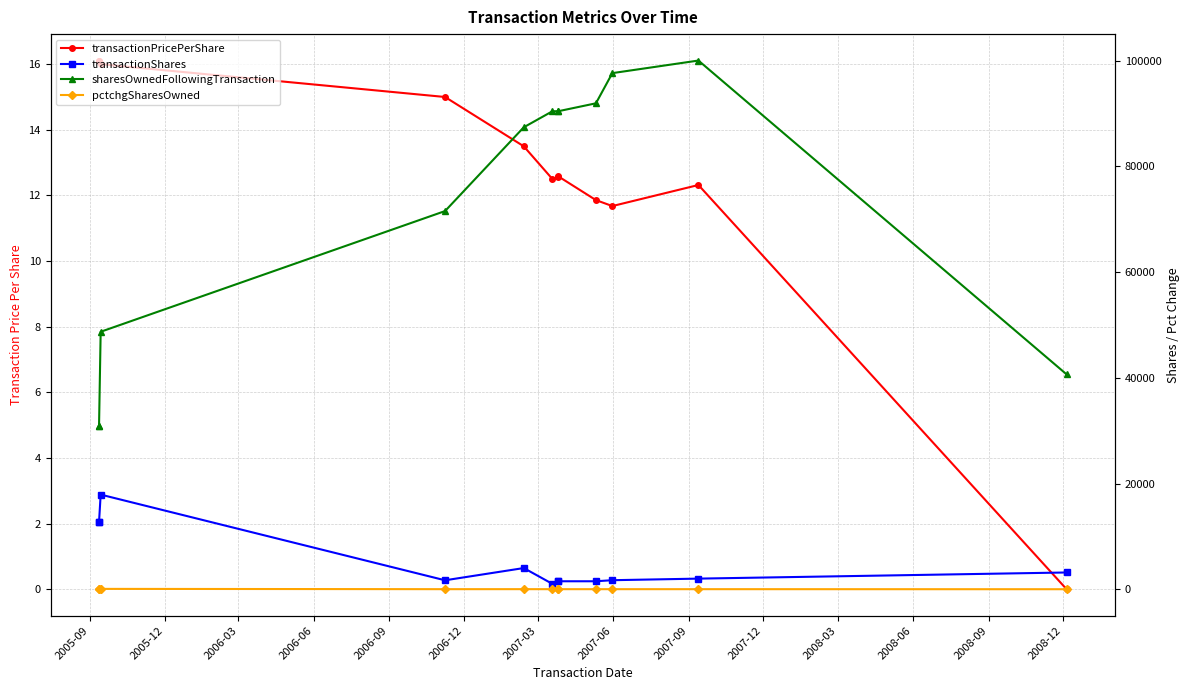

At which label does pctchgSharesOwned reach its minimum?

2008-06